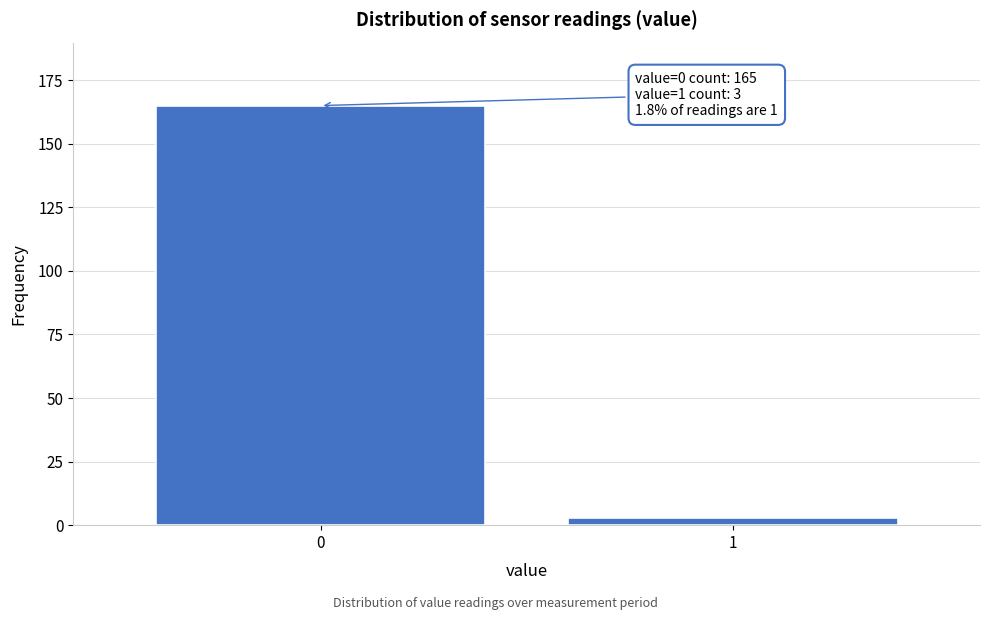

Reading left to right, what are all the values shown in this chart?

0=165	1=3